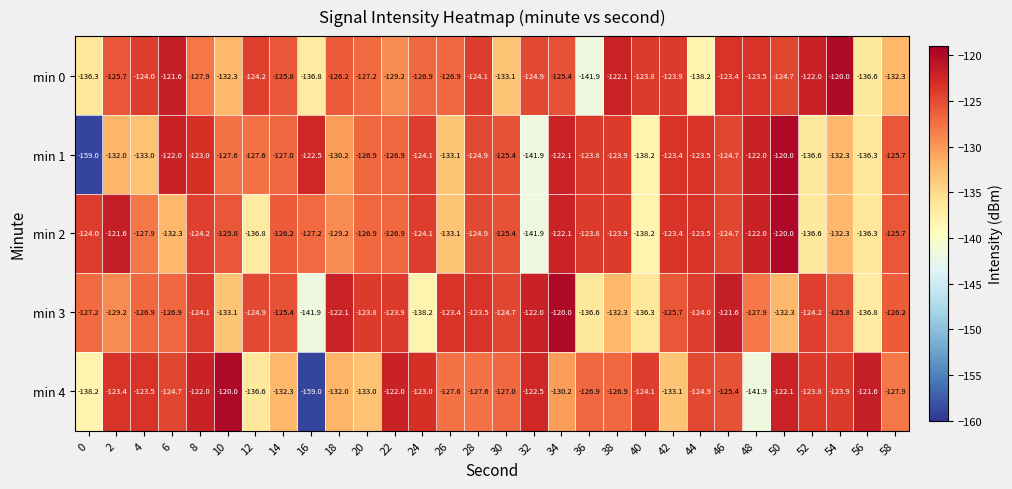

What is the total value across all series at 54?

-634.3